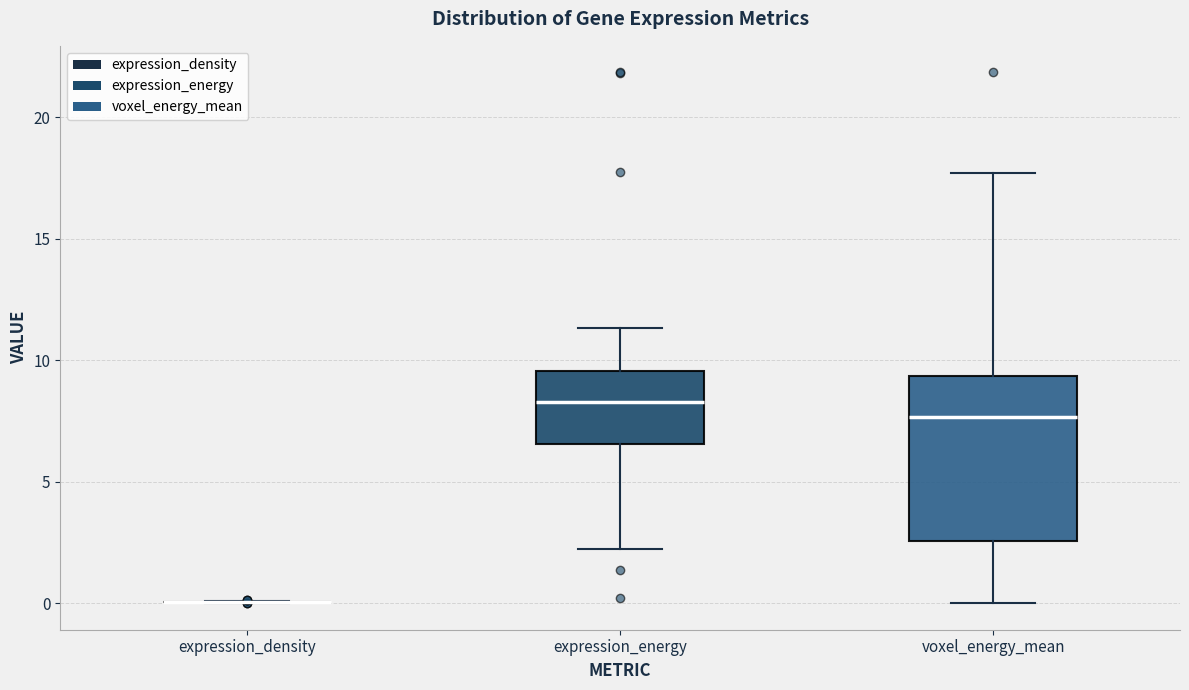

Reading left to right, transcribe this box plot: for each box, give where its median line is, the range the box spans, and where its two whiskers end, as read against the y-axis. The values are not printed on the chart, so give them approximately, as read against the axis.

expression_density: box collapsed to a line at 0.0, whiskers 0.0 to 0.0
expression_energy: median 8.5, box 6.5 to 9.5, whiskers 2.5 to 11.5
voxel_energy_mean: median 7.5, box 2.5 to 9.5, whiskers 0.0 to 17.5